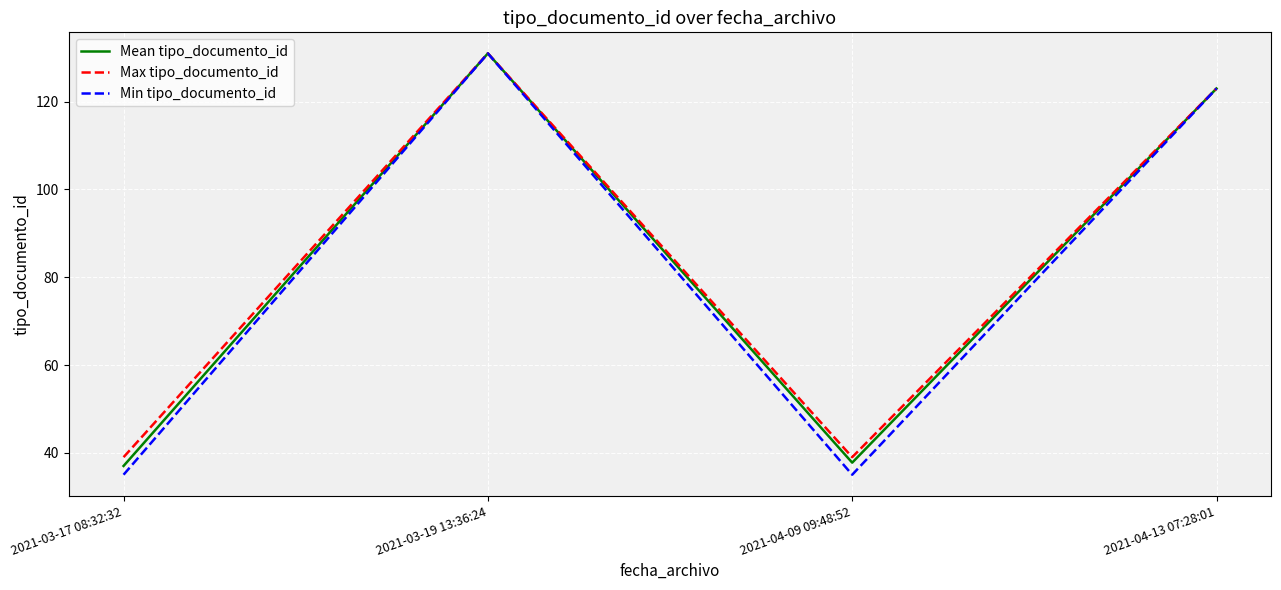

What position from the left is 2021-03-19 13:36:24?

2